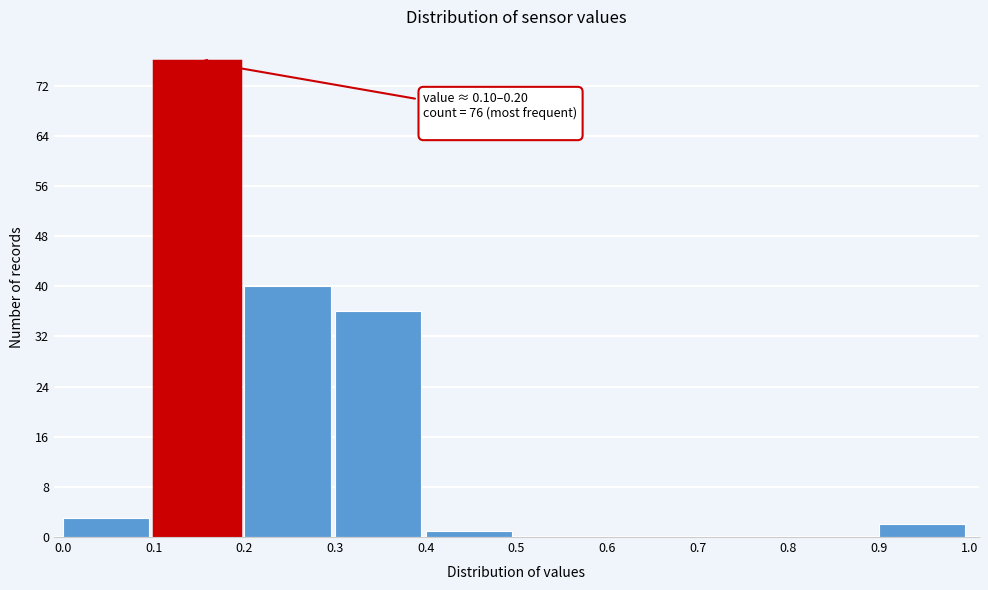

Which range on the x-axis has the tallest bar?

0.1 to 0.2